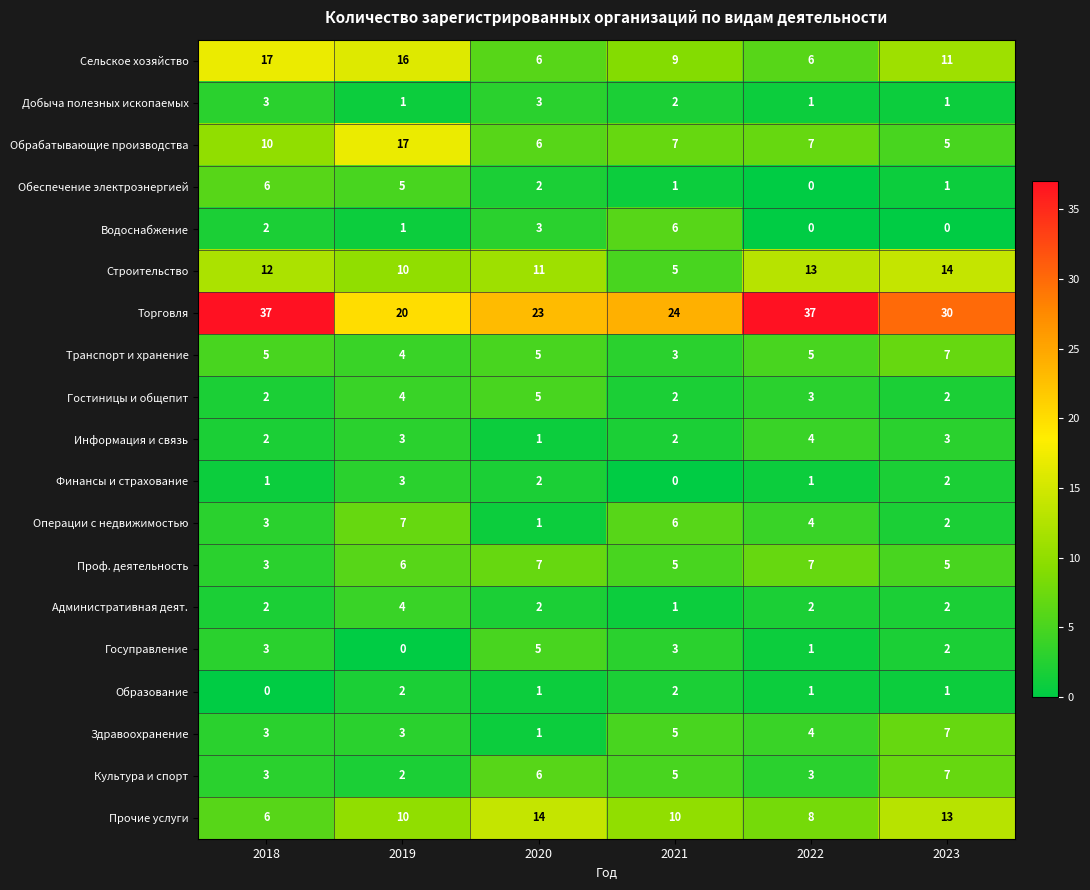

Where is Обрабатывающие производства nearest to the value 11?

2018